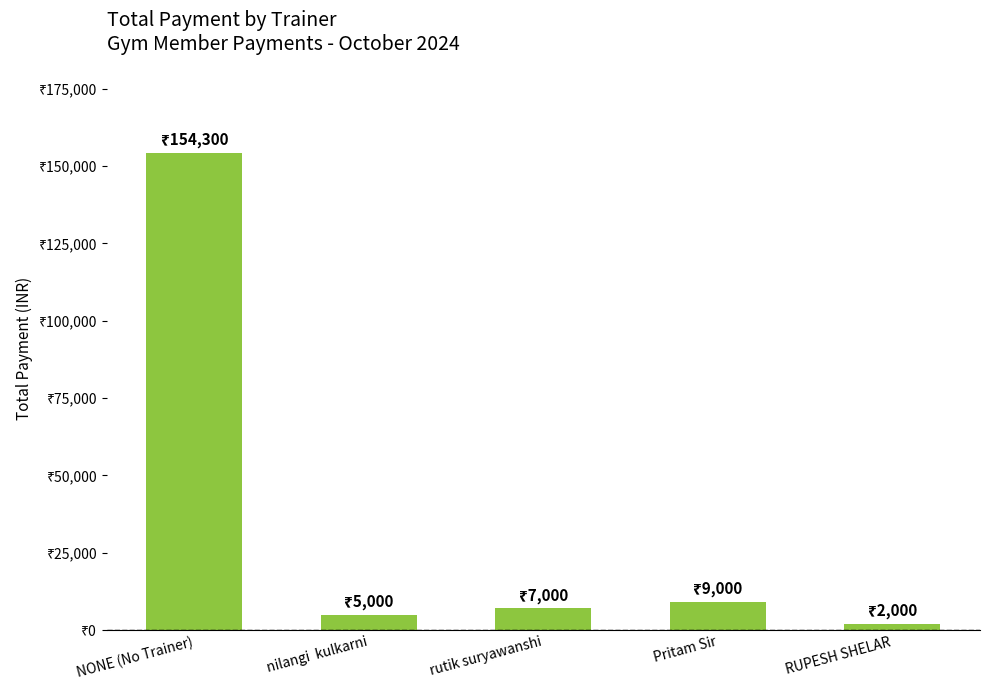

What is the label of the 2nd bar from the right?

Pritam Sir